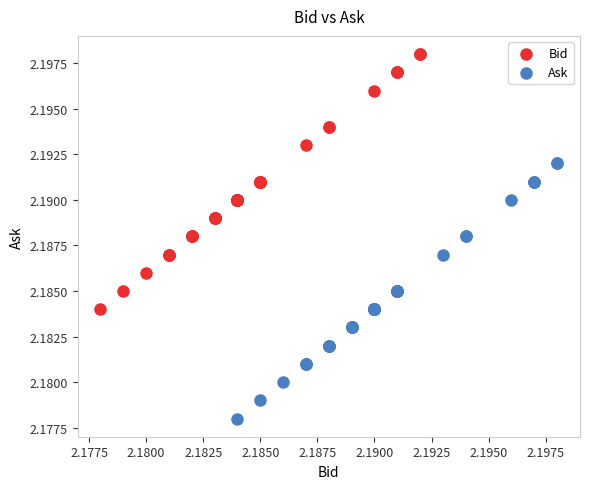

What are all the series names shown in the legend?

Bid, Ask